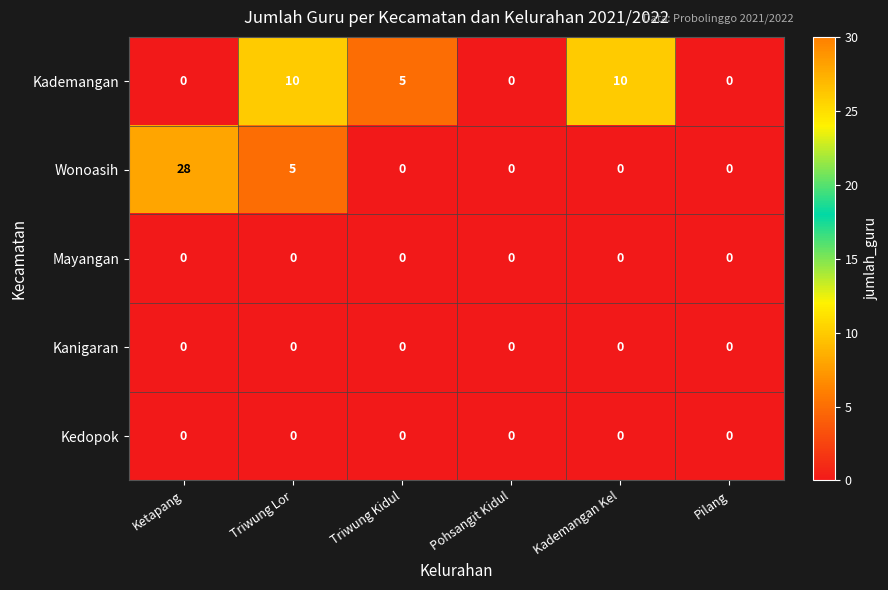

What is the total value across all series at Triwung Lor?

15